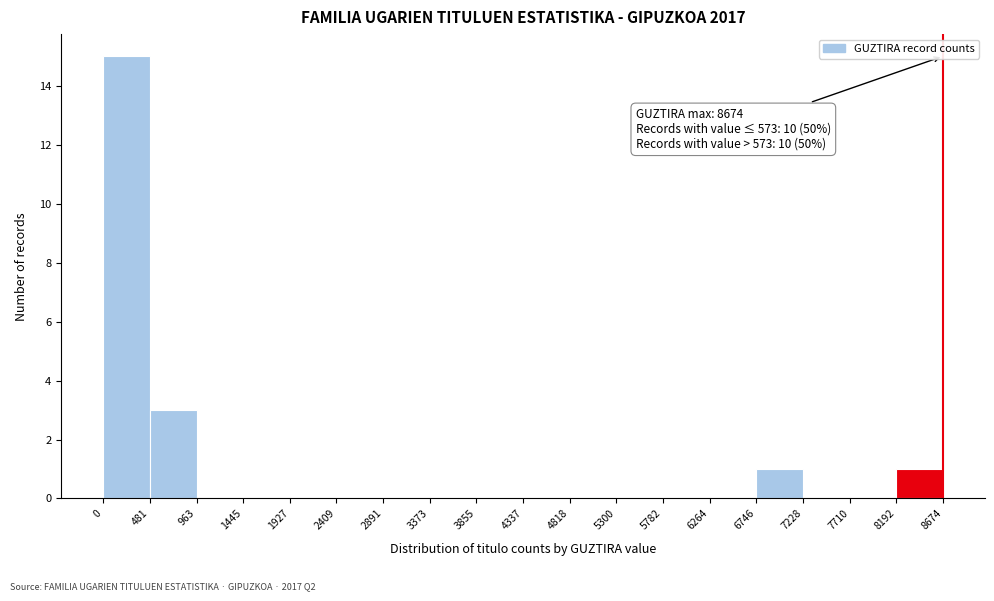

Which range on the x-axis has the tallest bar?

0 to 481